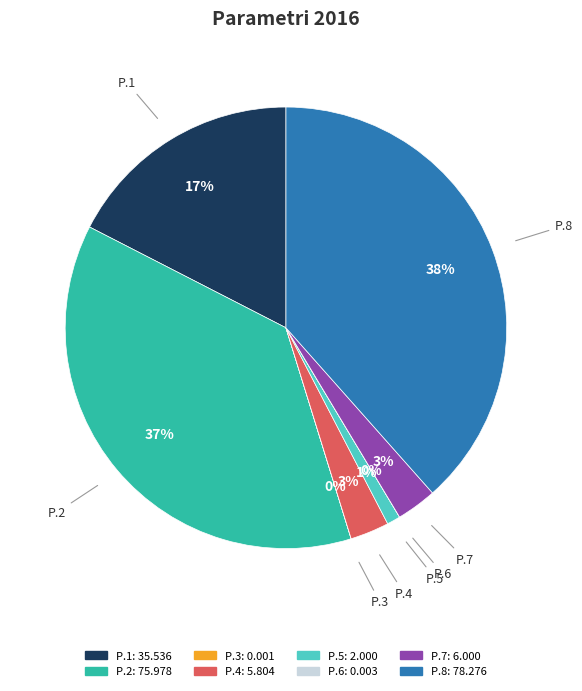

Which slice is the largest?

P.8